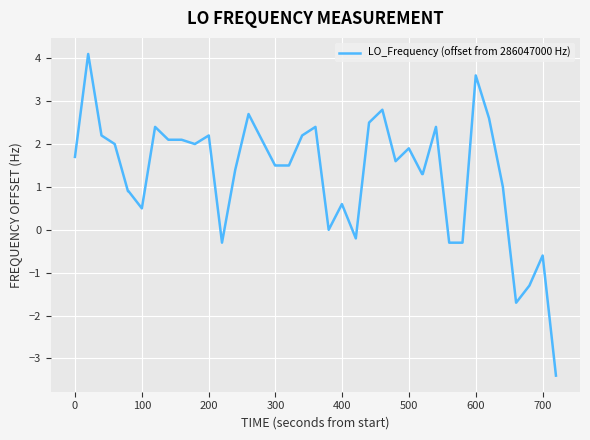

How many lines are shown in the chart?

1